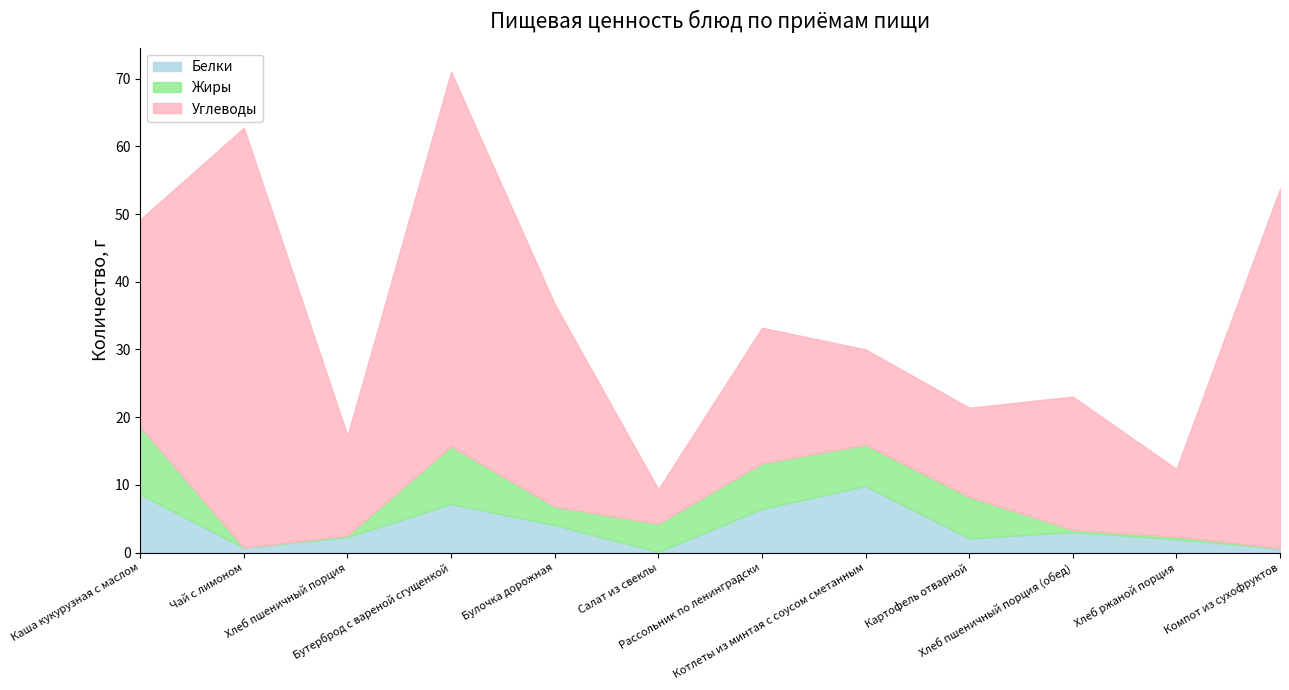

Rank the series by their maximum value, from highest to lowest.

Углеводы, Жиры, Белки